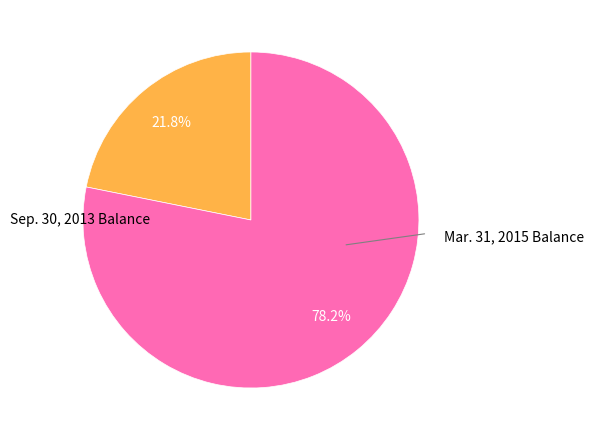

Does Mar. 31, 2015 Balance represent more than half of the total?

Yes